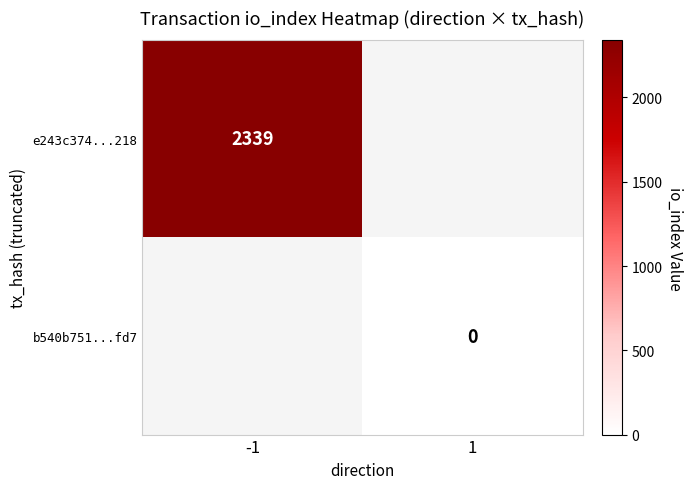

Is the value of b540b751...fd7 at 1 greater than the value of e243c374...218 at -1?

No